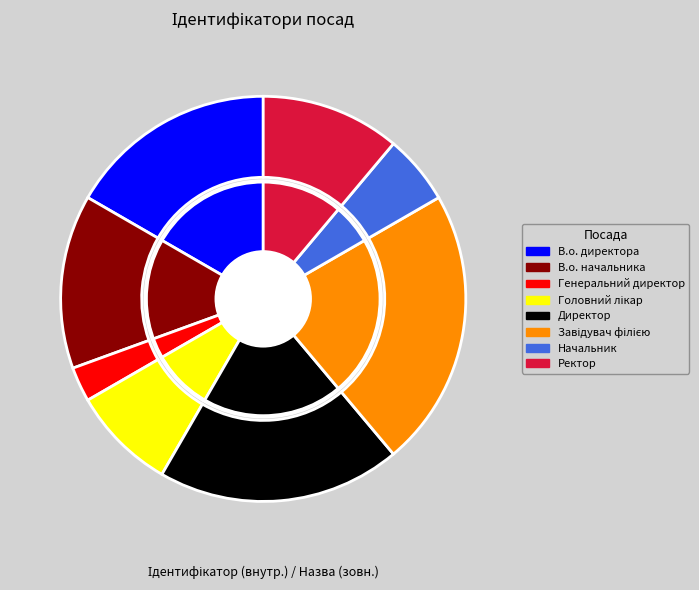

To the nearest percent, what is the average slice percentage?

12%